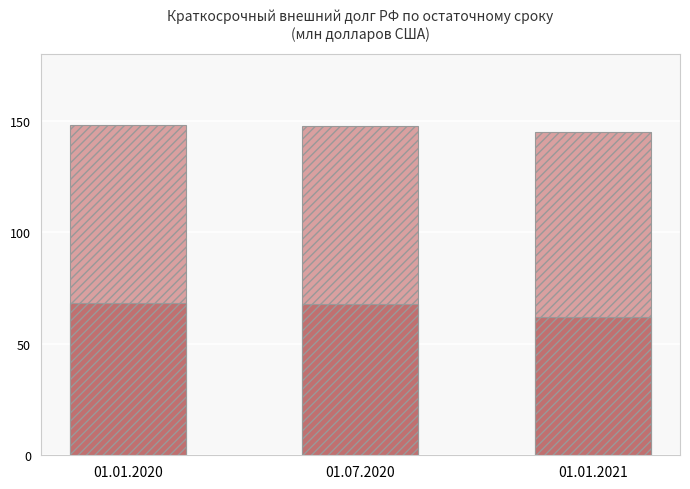

What position from the right is 01.07.2020?

2